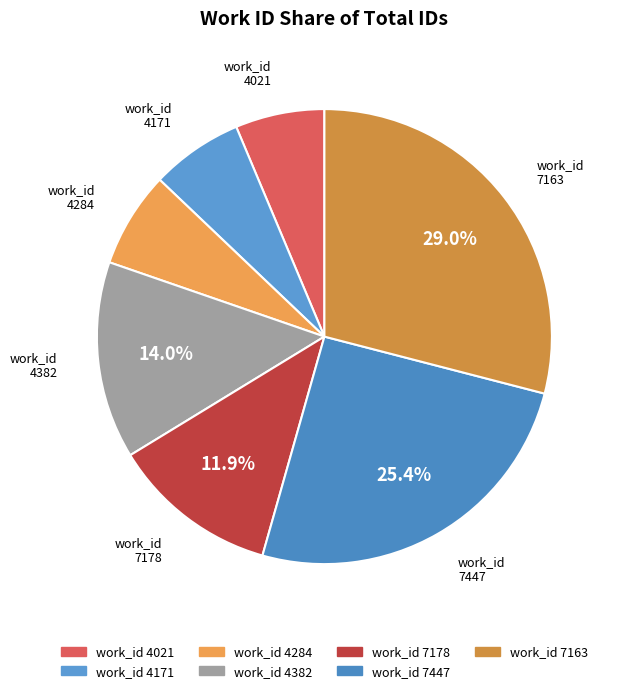

To the nearest percent, what is the average slice percentage?

14%